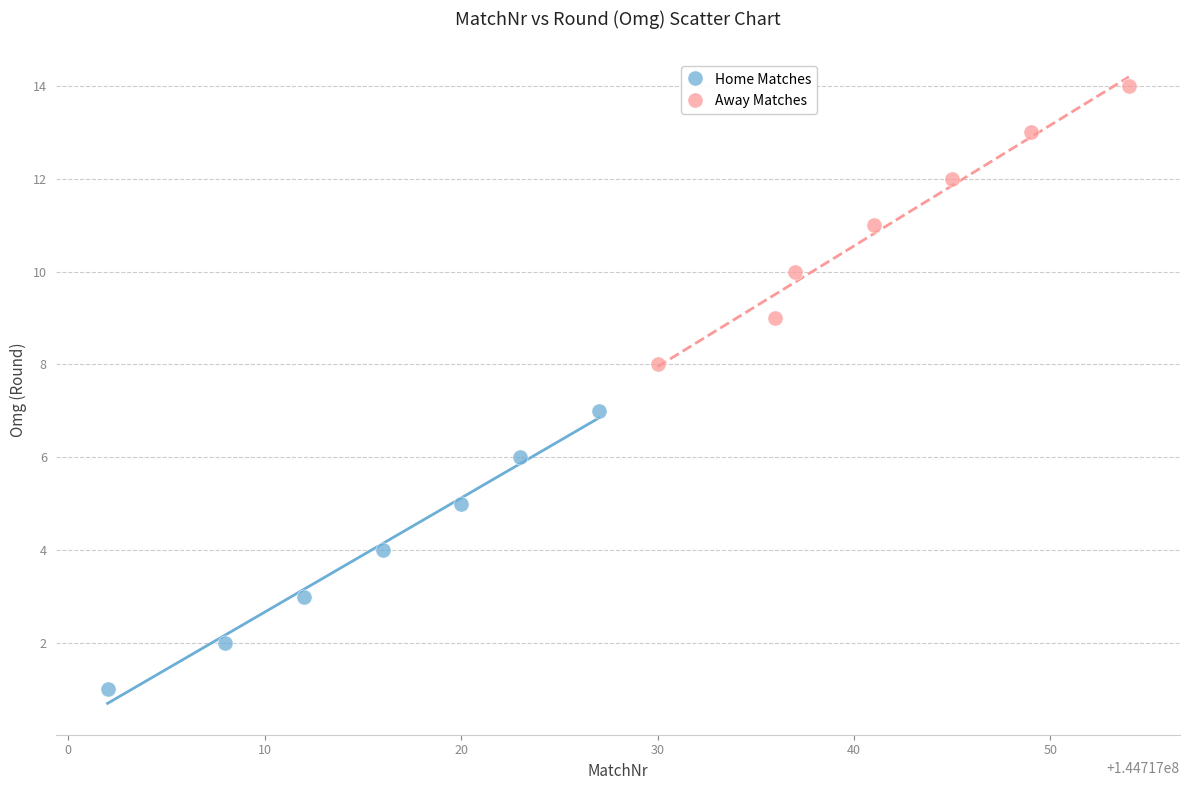

Which series reaches the maximum Y coordinate?

Away Matches